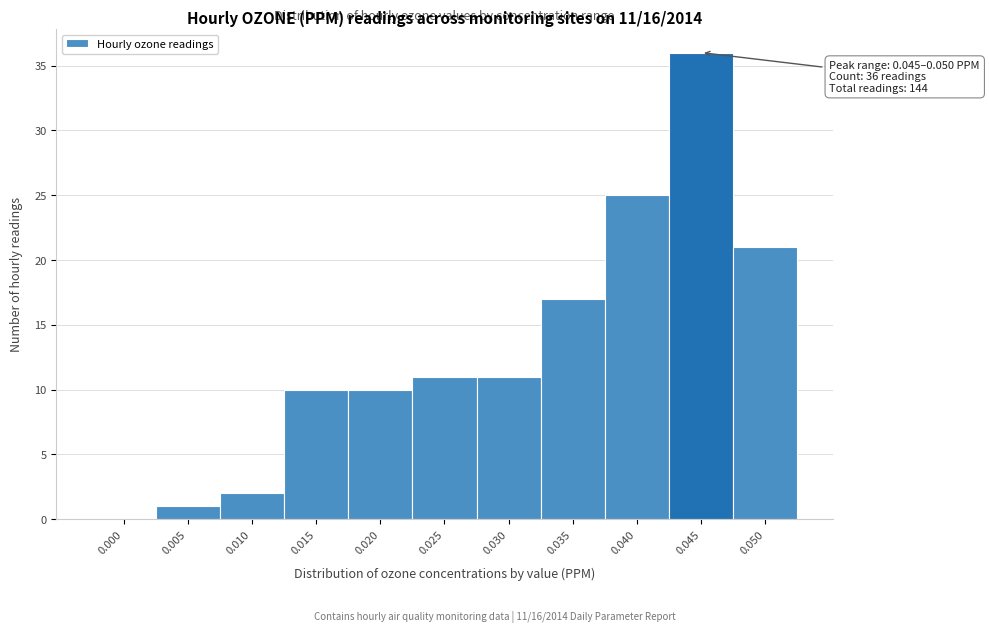

Reading right to left, list all the values displayed in this chart.

0.050=21	0.045=36	0.040=25	0.035=17	0.030=11	0.025=11	0.020=10	0.015=10	0.010=2	0.005=1	0.000=0